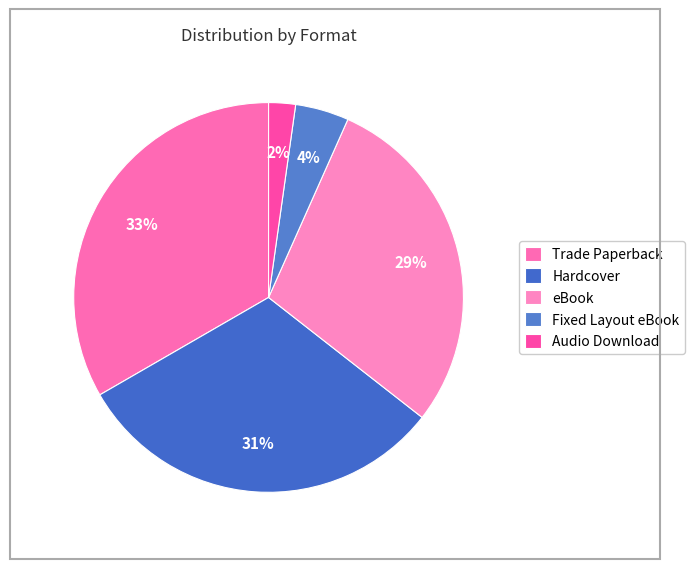

Is the sum of Hardcover and Audio Download greater than half?

No